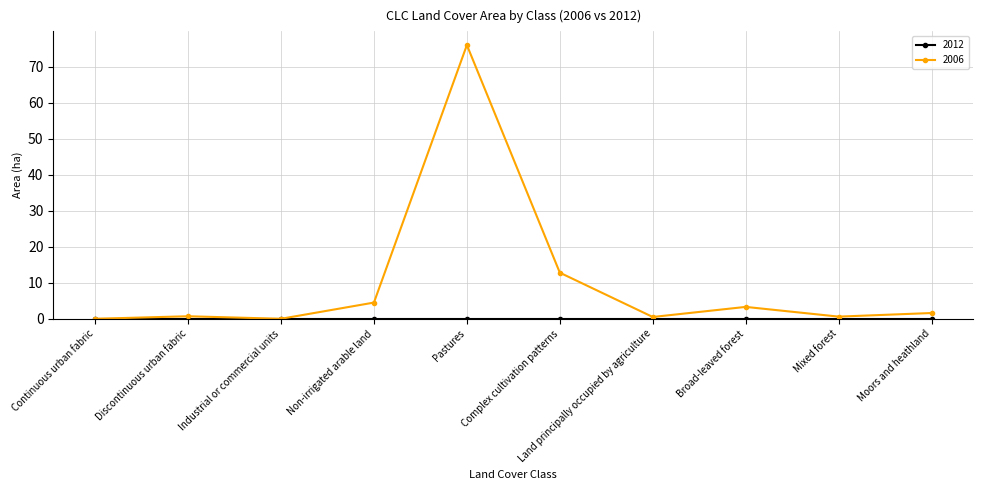

How many lines are shown in the chart?

2